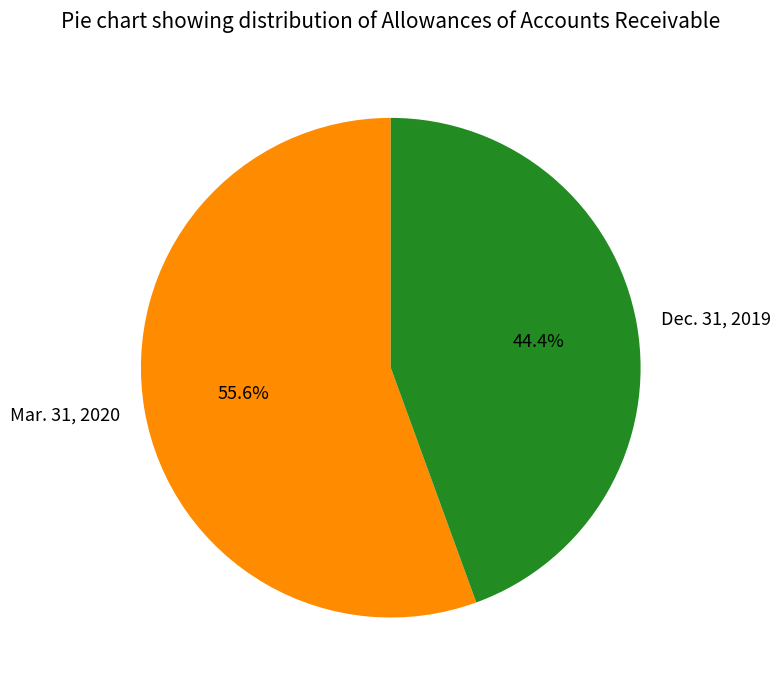

Approximately how many times larger is the value at Mar. 31, 2020 compared to Dec. 31, 2019?

1.3